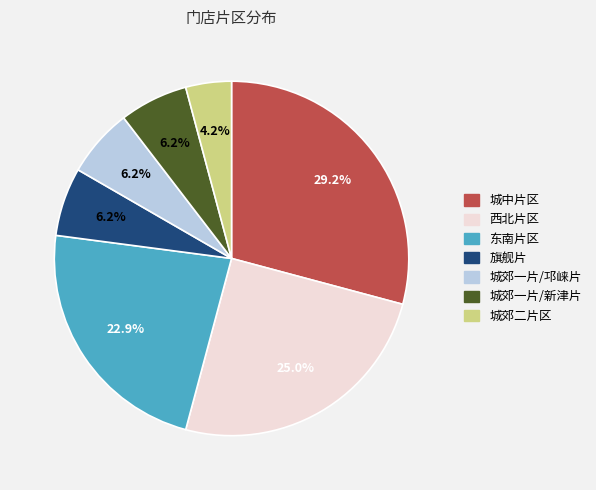

Does 东南片区 account for over 50% of the chart?

No